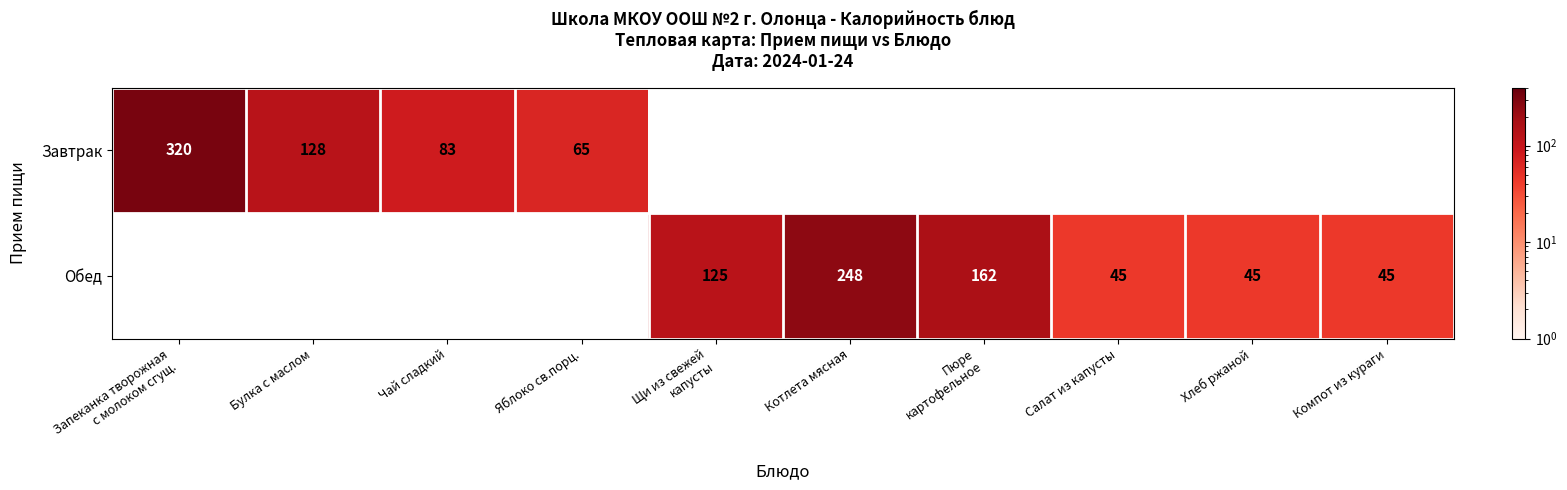

The value of Обед at Хлеб ржаной is 22. True or false?

False